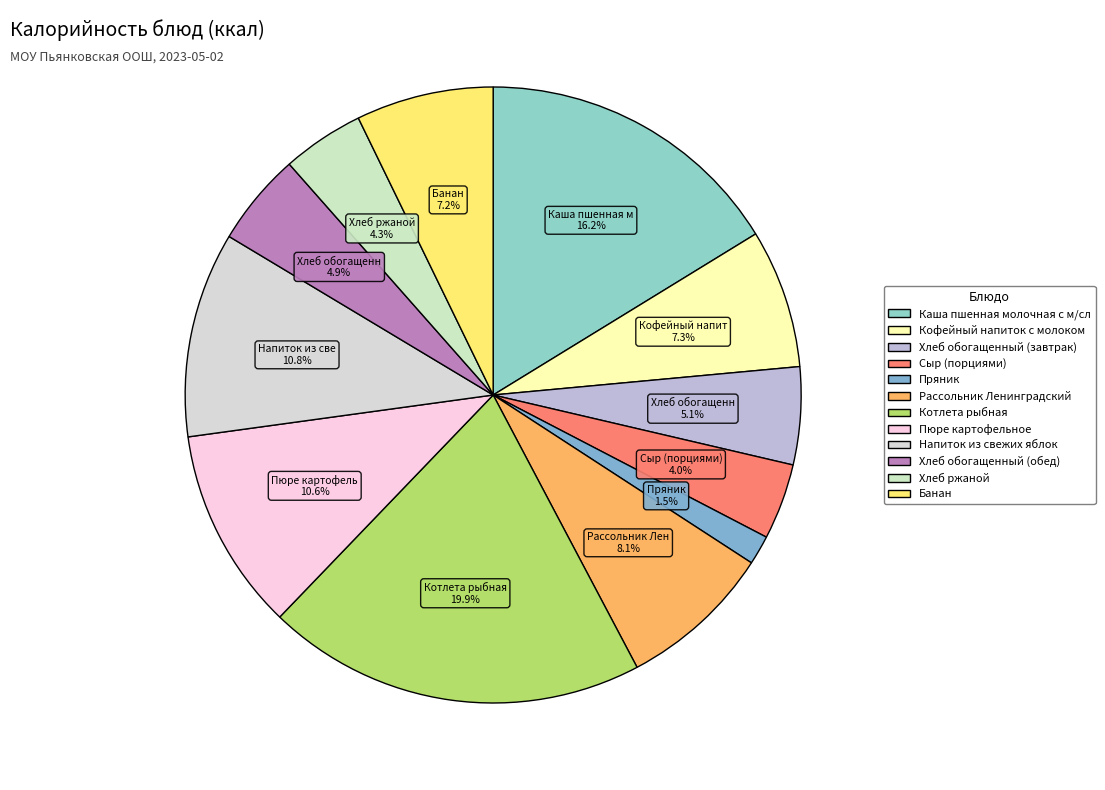

How many segments does this pie chart have?

12